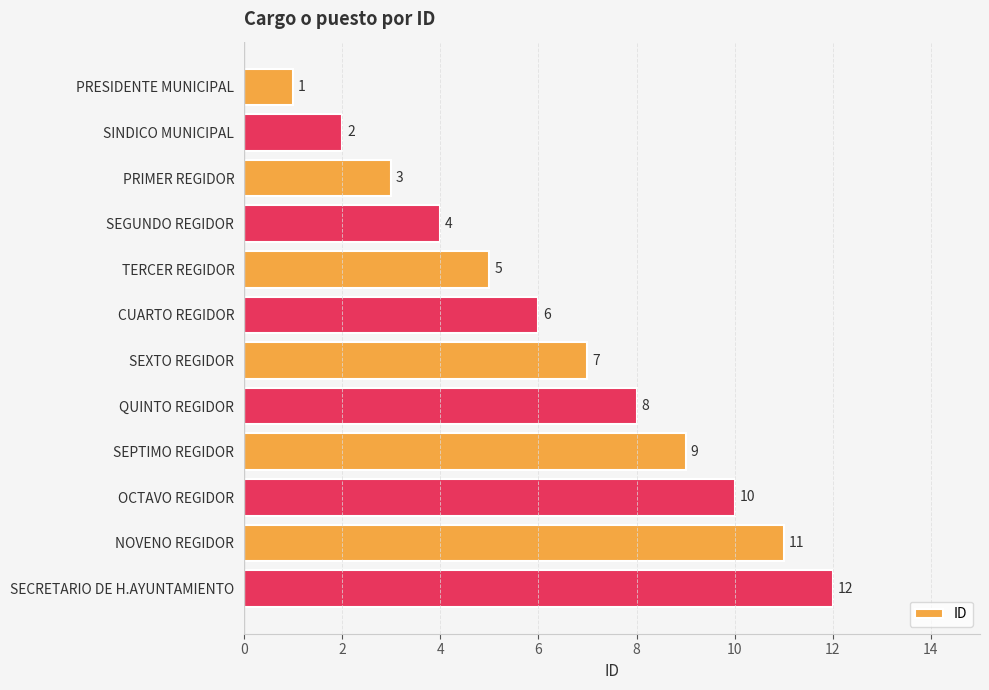

Which category has the highest value across all series?

SECRETARIO DE H.AYUNTAMIENTO